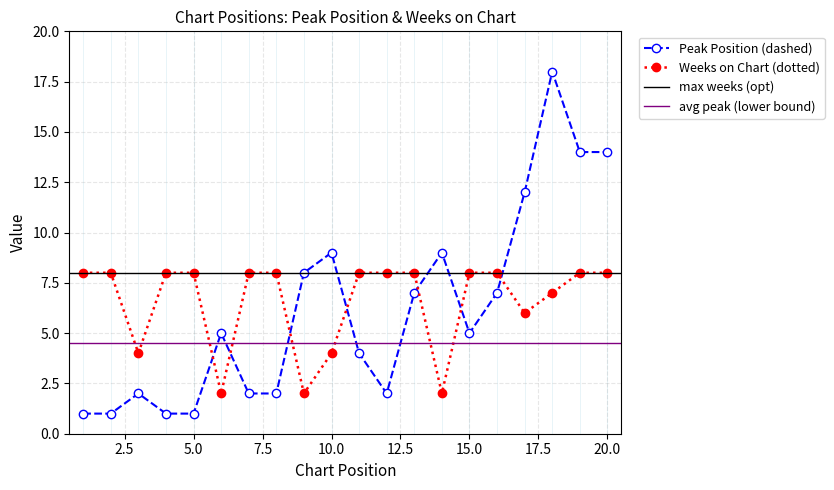

True or false: Weeks on Chart has more than 2 points higher than both neighbors.

False